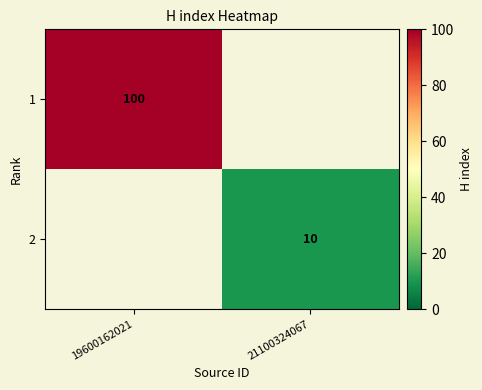

True or false: 1 has a value of 134 at 19600162021.

False